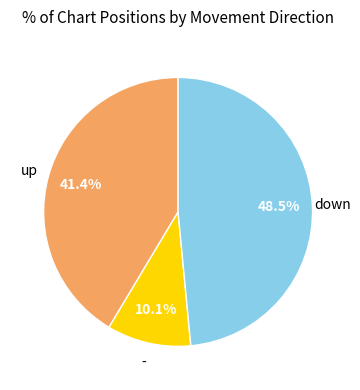

Rank the categories by value from highest to lowest.

down, up, -